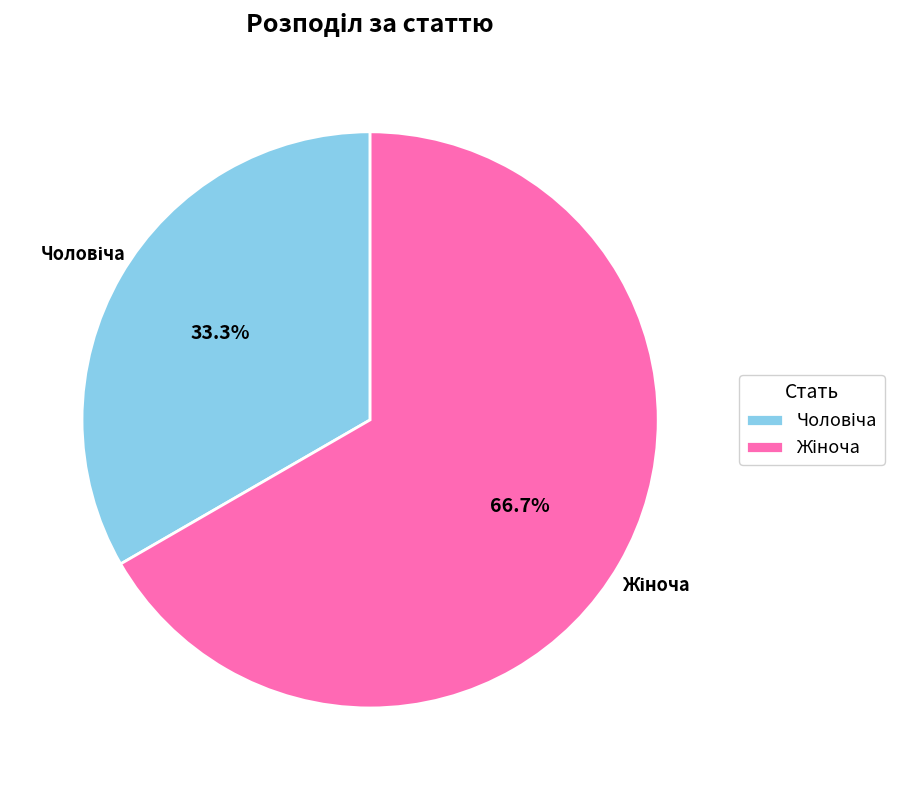

Count the number of slices in the pie.

2